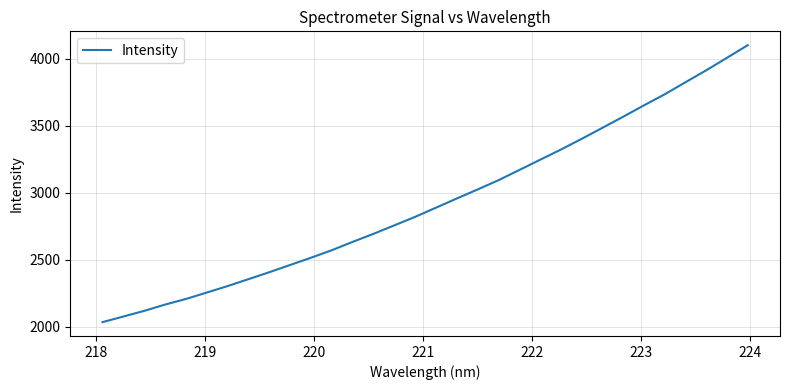

What is the minimum value shown in the chart?

2034.8